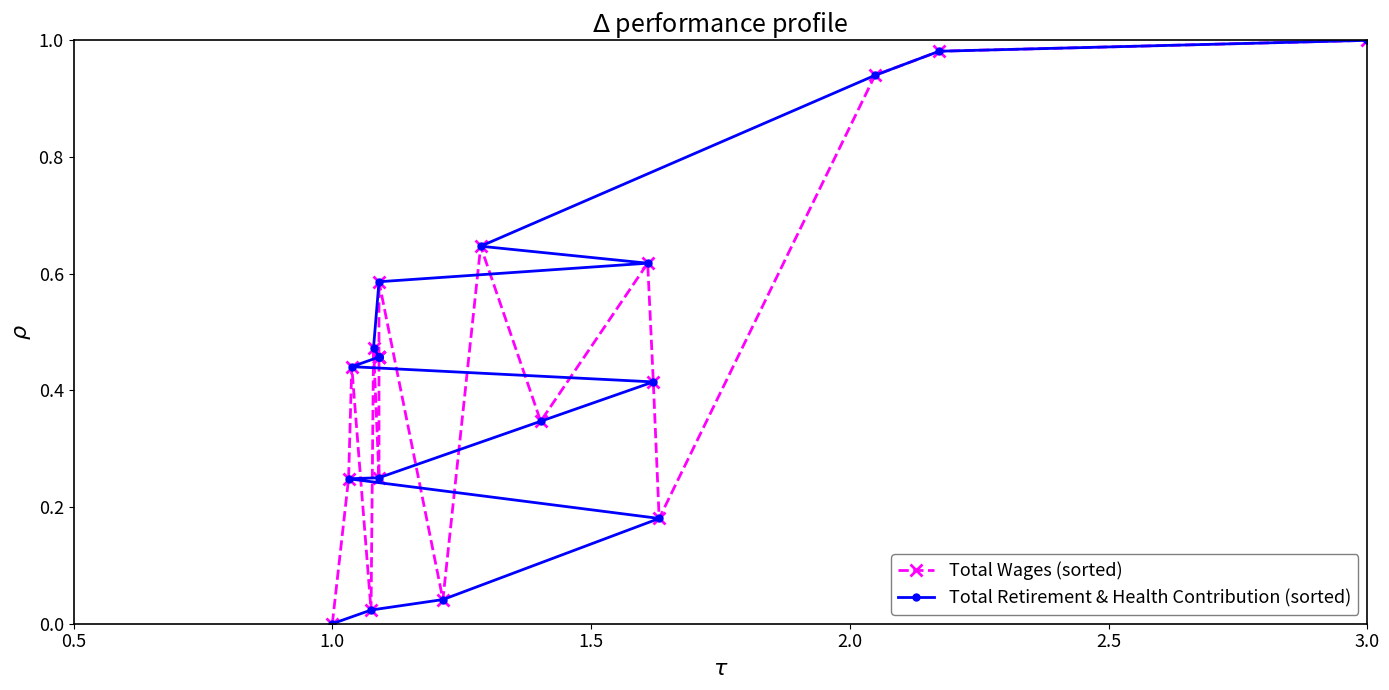

True or false: Total Retirement & Health Contribution (sorted) has a value of 0.2 at 3.0.

False